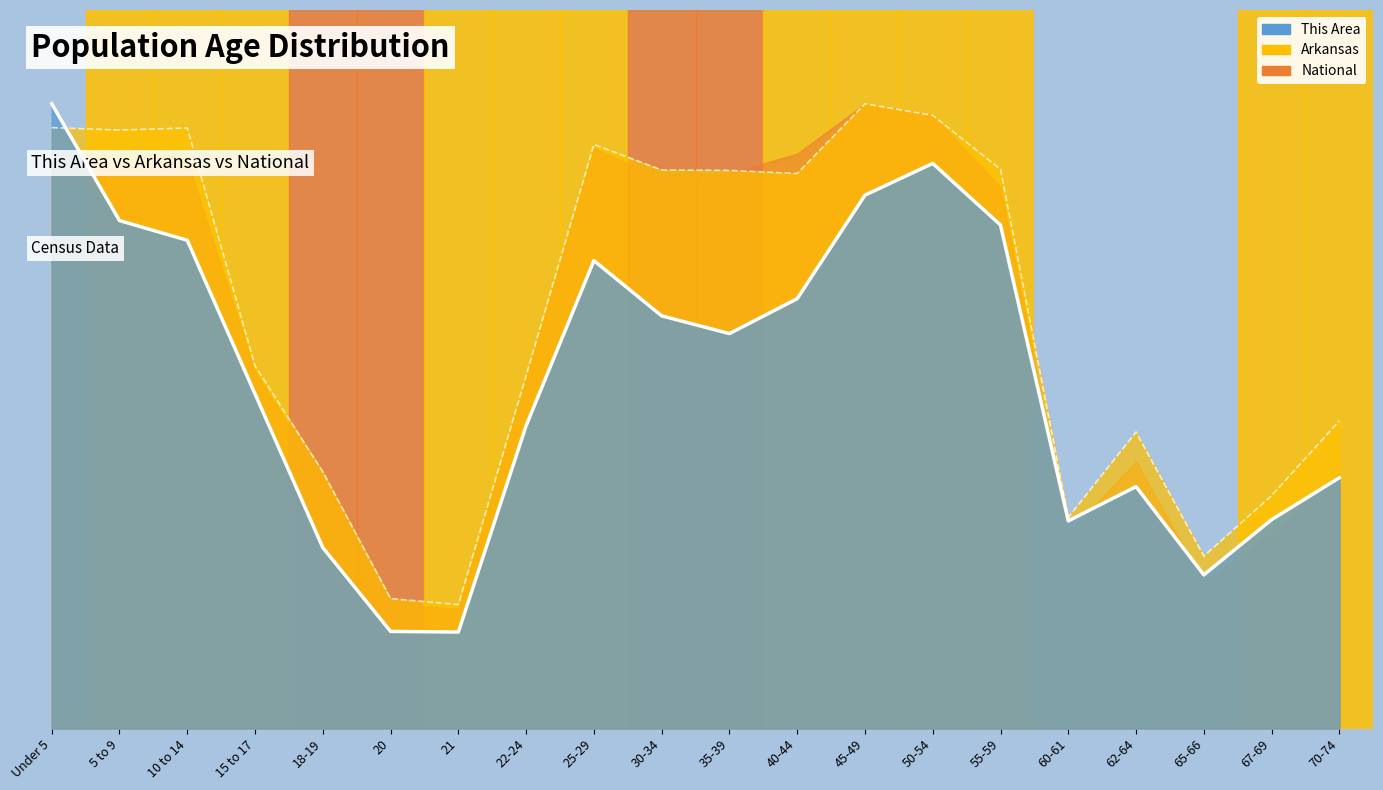

Reading left to right, extract all data points from this chart.

This Area (line): Under 5=1.0	5 to 9=0.8	10 to 14=0.8	15 to 17=0.5	18-19=0.3	20=0.2	21=0.2	22-24=0.5	25-29=0.7	30-34=0.7	35-39=0.6	40-44=0.7	45-49=0.9	50-54=0.9	55-59=0.8	60-61=0.3	62-64=0.4	65-66=0.2	67-69=0.3	70-74=0.4
Arkansas (line): Under 5=1.0	5 to 9=1.0	10 to 14=1.0	15 to 17=0.6	18-19=0.4	20=0.2	21=0.2	22-24=0.6	25-29=0.9	30-34=0.9	35-39=0.9	40-44=0.9	45-49=1.0	50-54=1.0	55-59=0.9	60-61=0.3	62-64=0.5	65-66=0.3	67-69=0.4	70-74=0.5